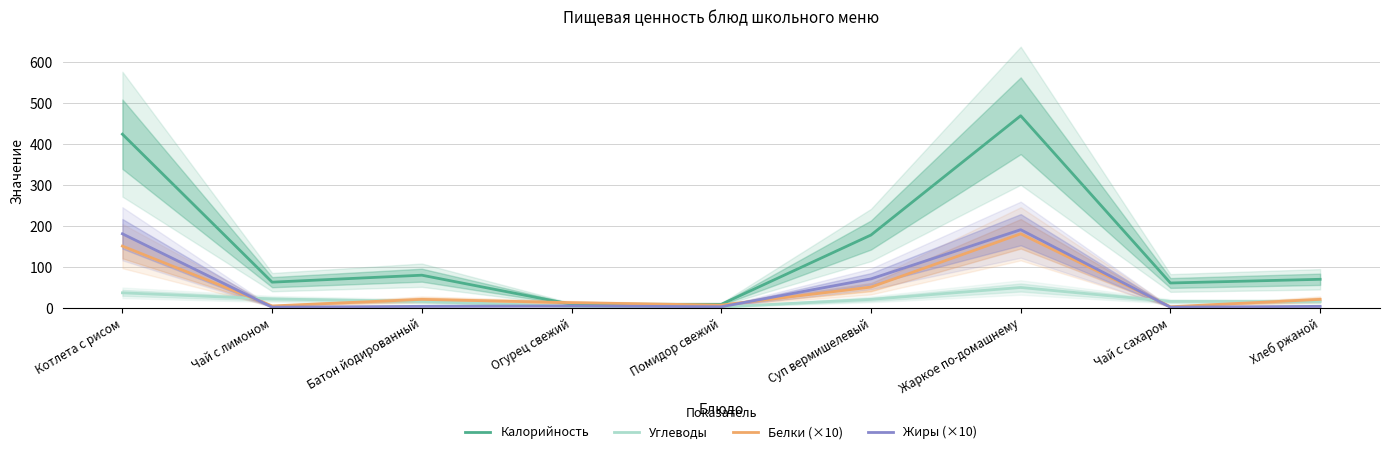

Rank the series at Жаркое по-домашнему from highest to lowest value.

Калорийность, Жиры (×10), Белки (×10), Углеводы